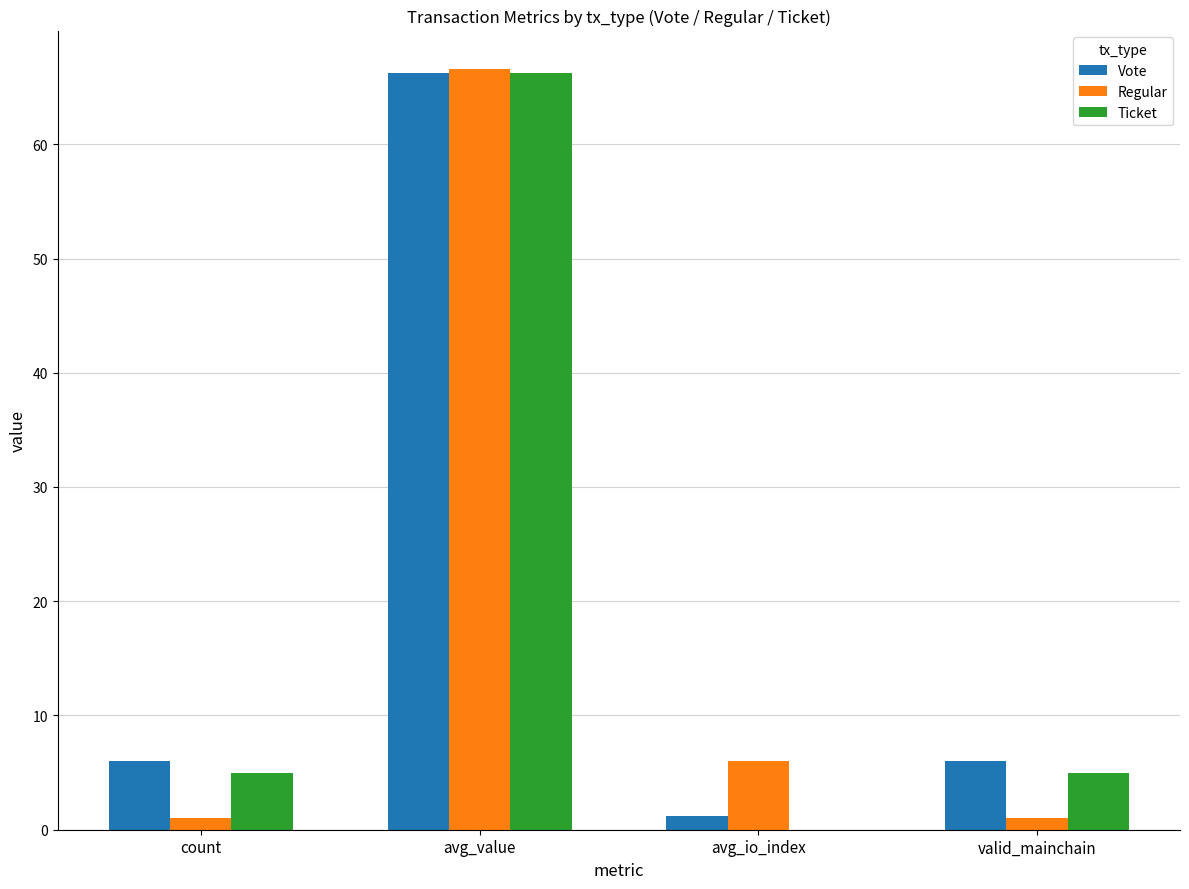

How many series are shown in this chart?

3